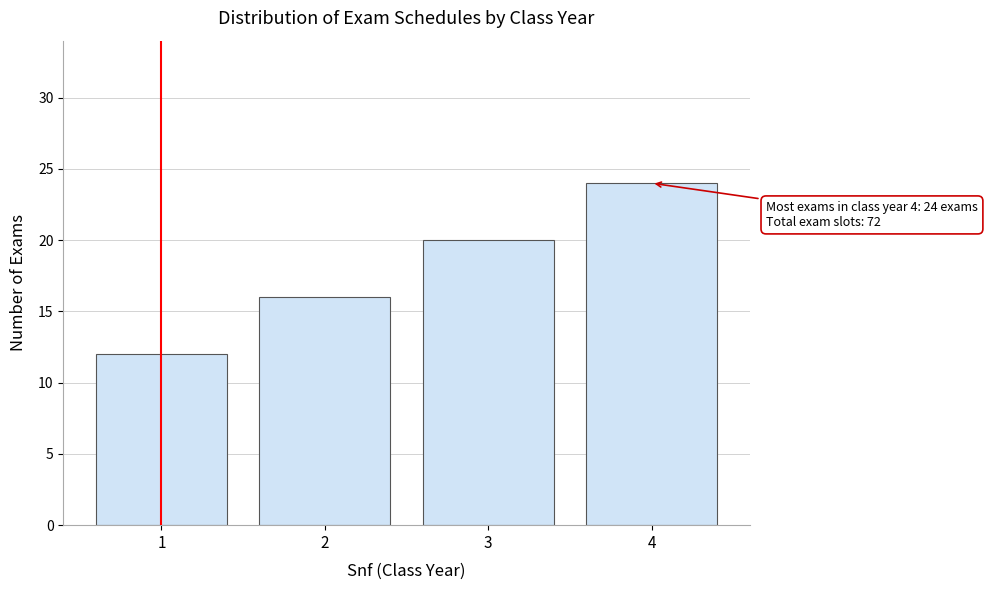

Reading right to left, extract all data points from this chart.

24	20	16	12